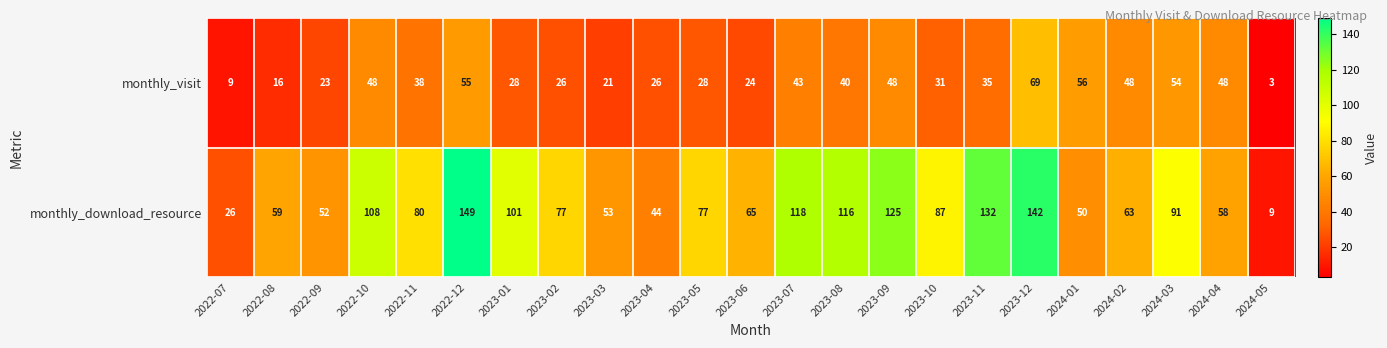

What is the smallest value displayed?

3